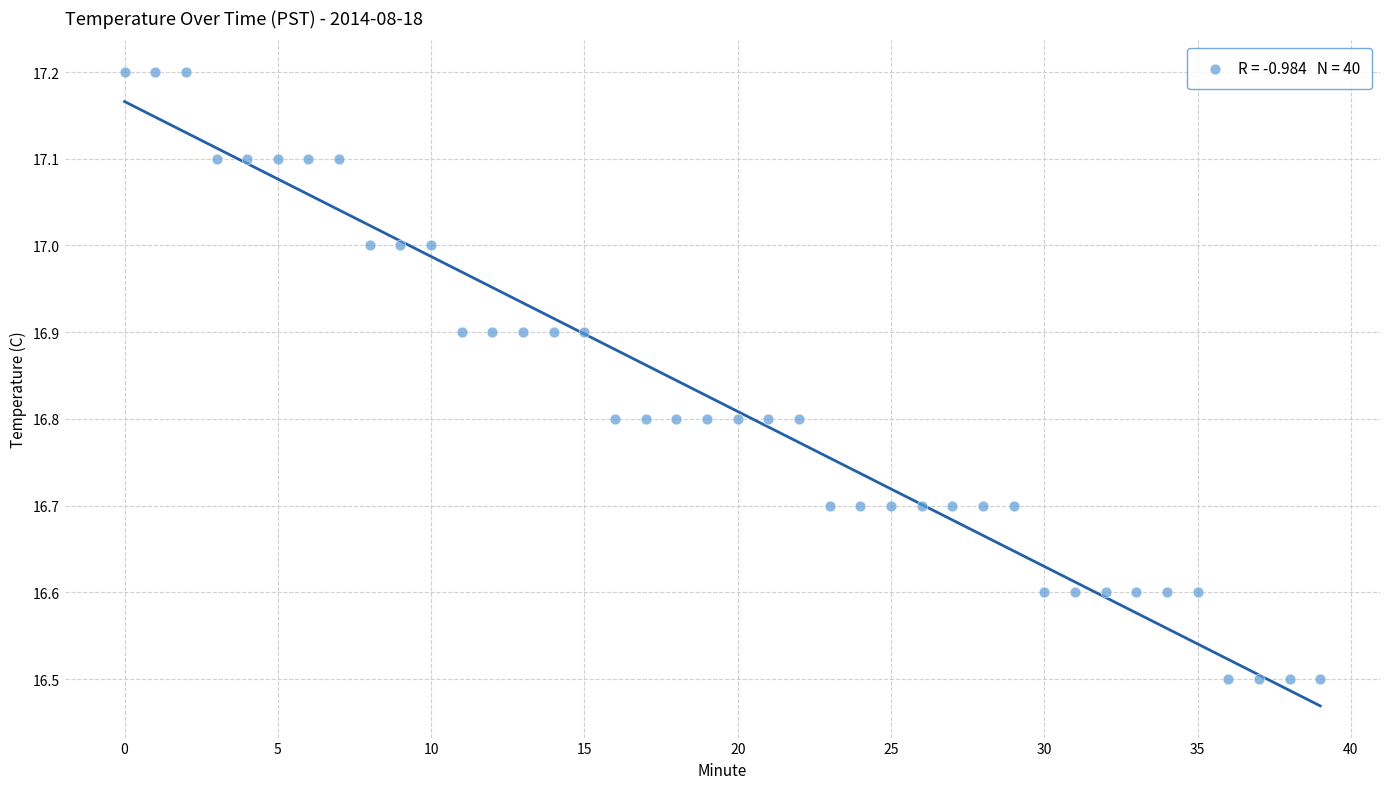

What is the range of Y values (max minus min)?

0.7